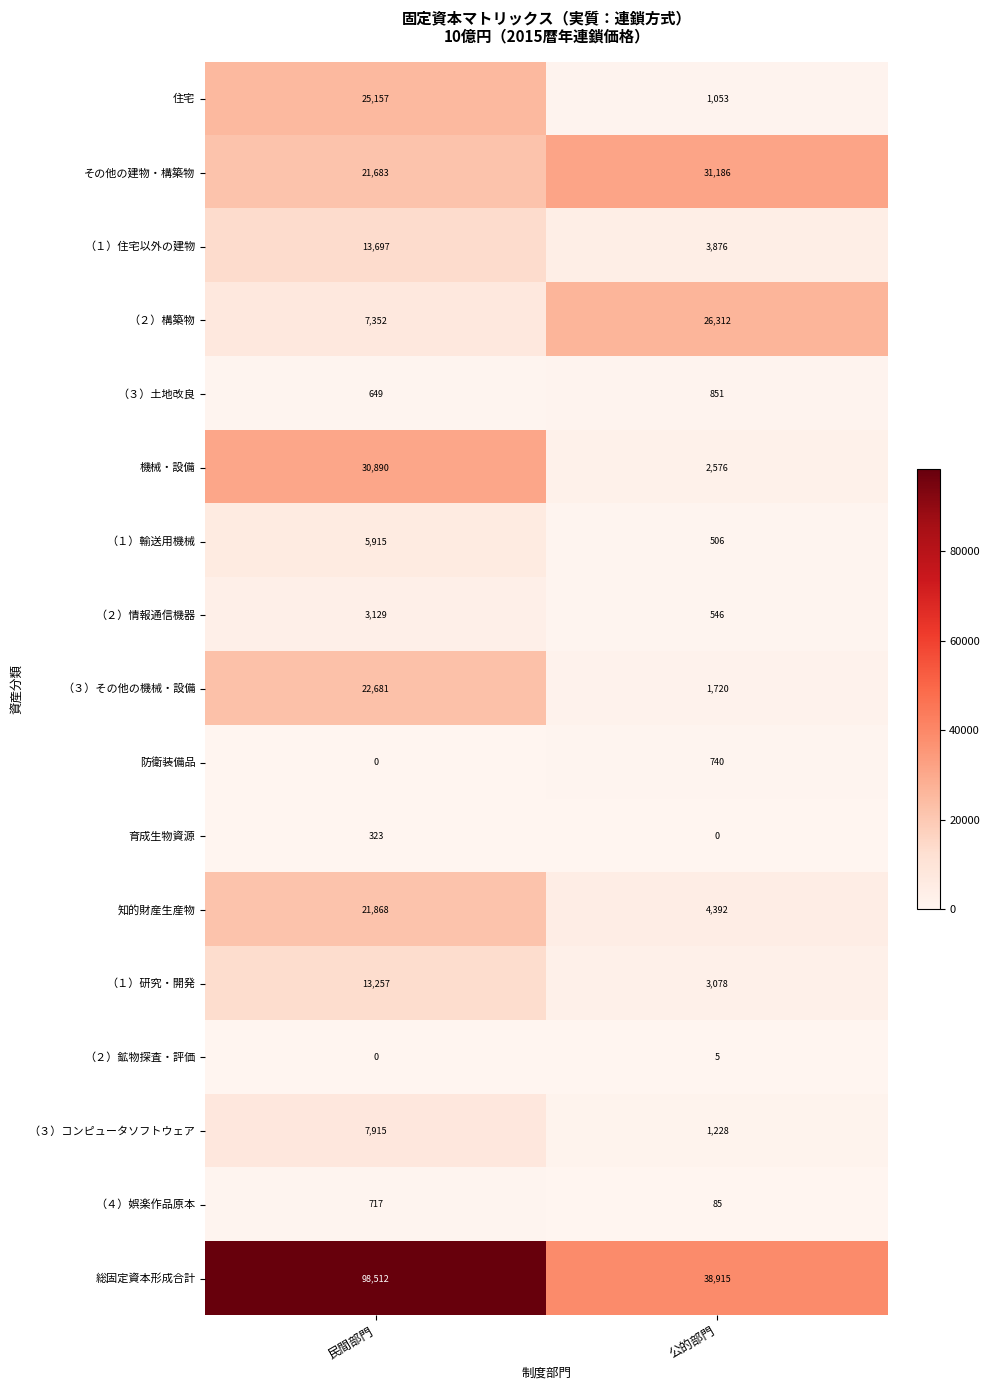

How many categories are shown in the chart?

2